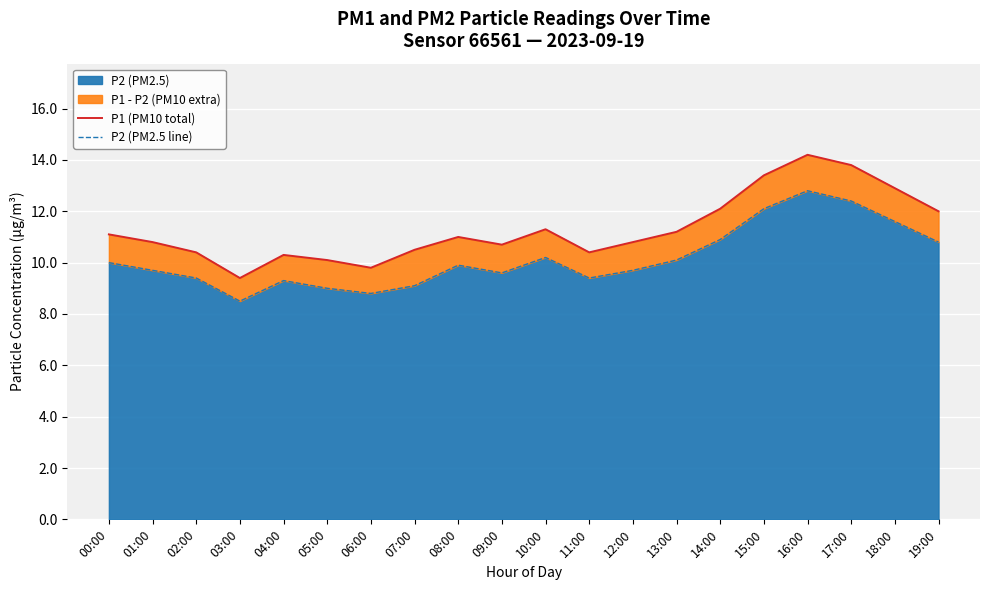

List the series in order of their overall mean, highest first.

P1 (PM10 total), P2 (PM2.5 line)